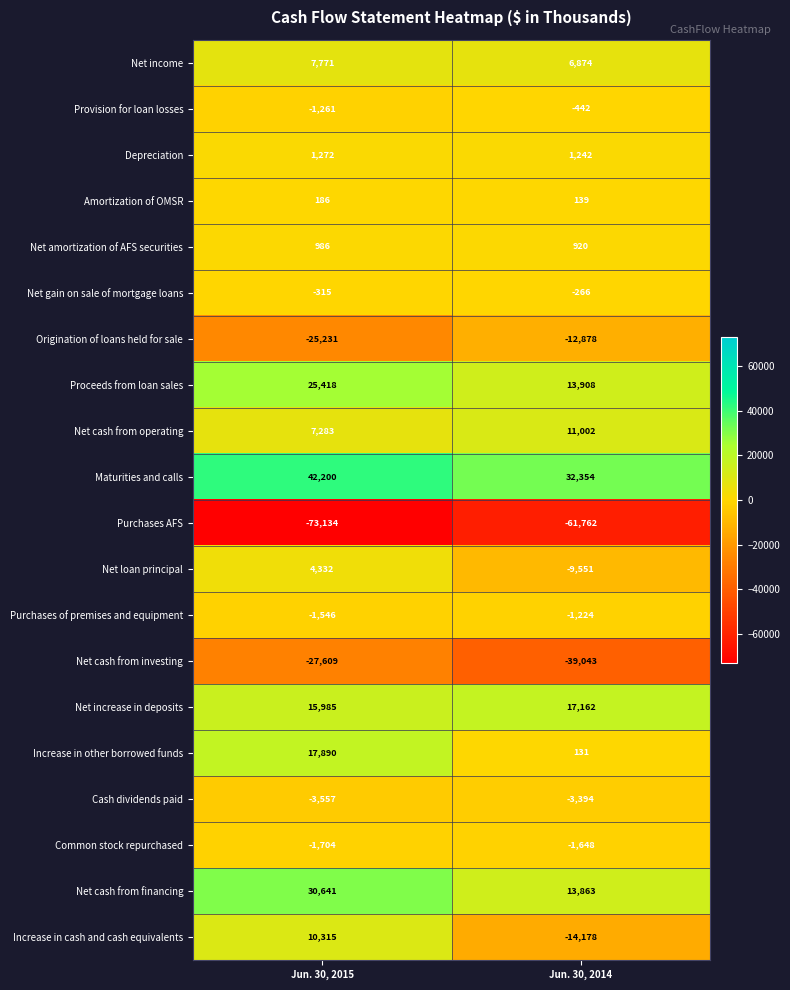

What is the sum of all Net cash from operating values?

18285